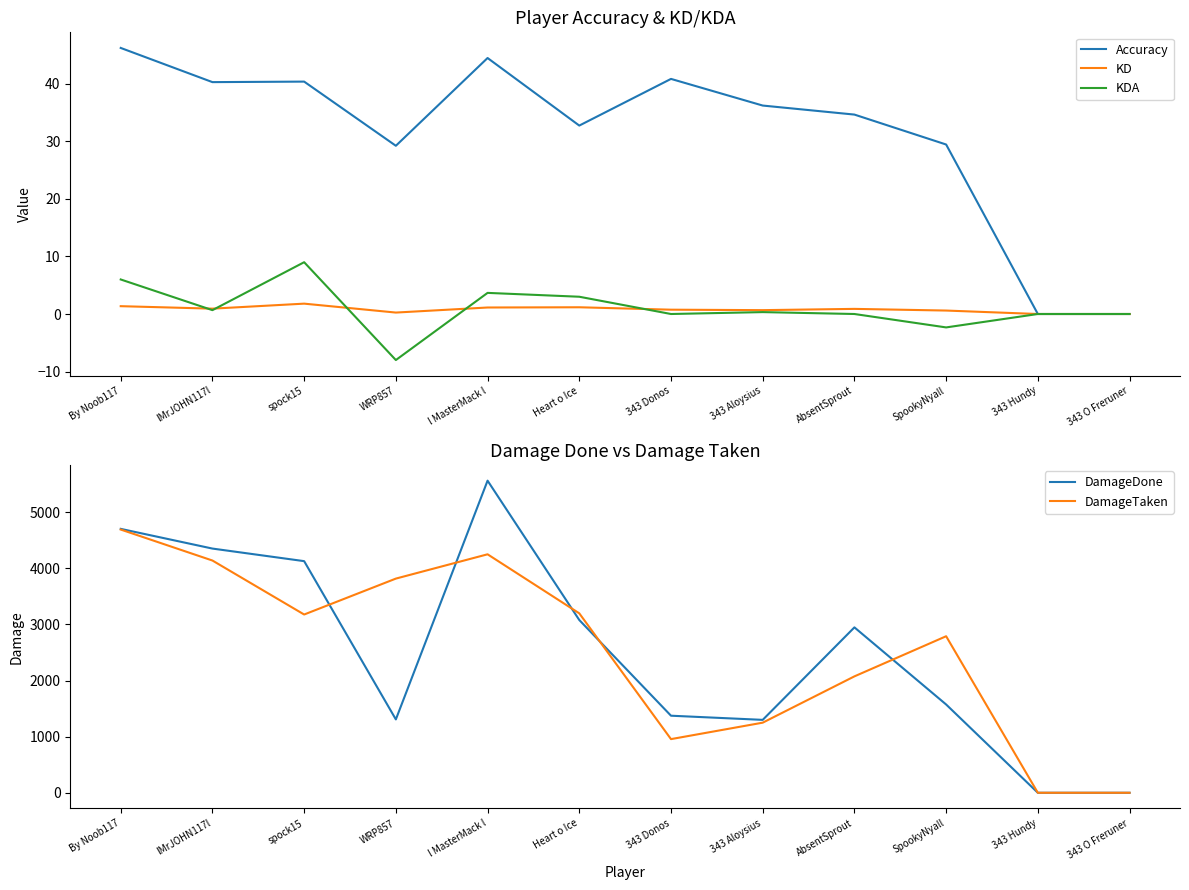

Is the value of Accuracy at Heart o Ice greater than the value of KDA at 343 Hundy?

Yes